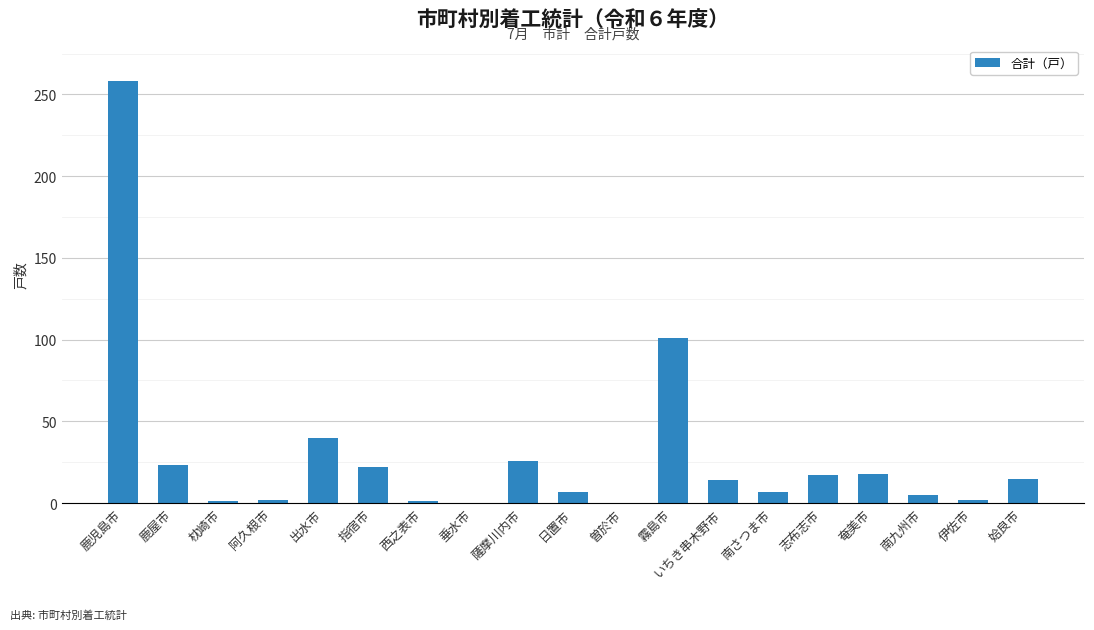

At which category does the chart reach its peak across all series?

鹿児島市